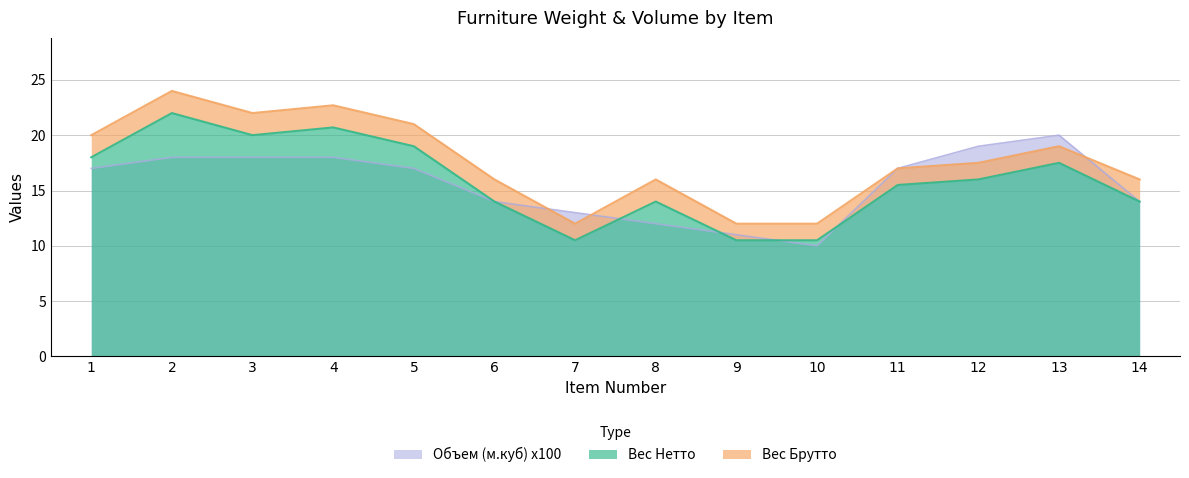

What is the difference between the second highest and minimum values in the Вес Брутто series?

10.7